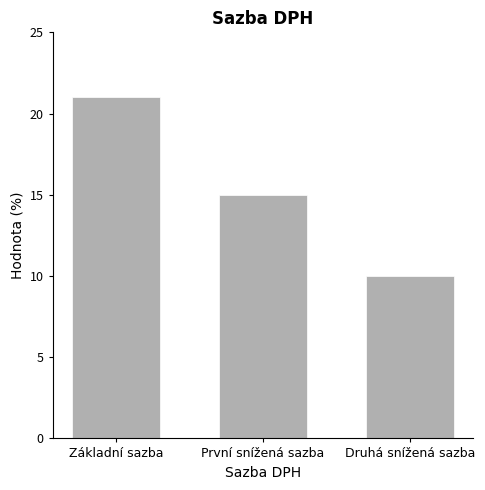

Reading right to left, extract all data points from this chart.

Druhá snížená sazba=10	První snížená sazba=15	Základní sazba=21